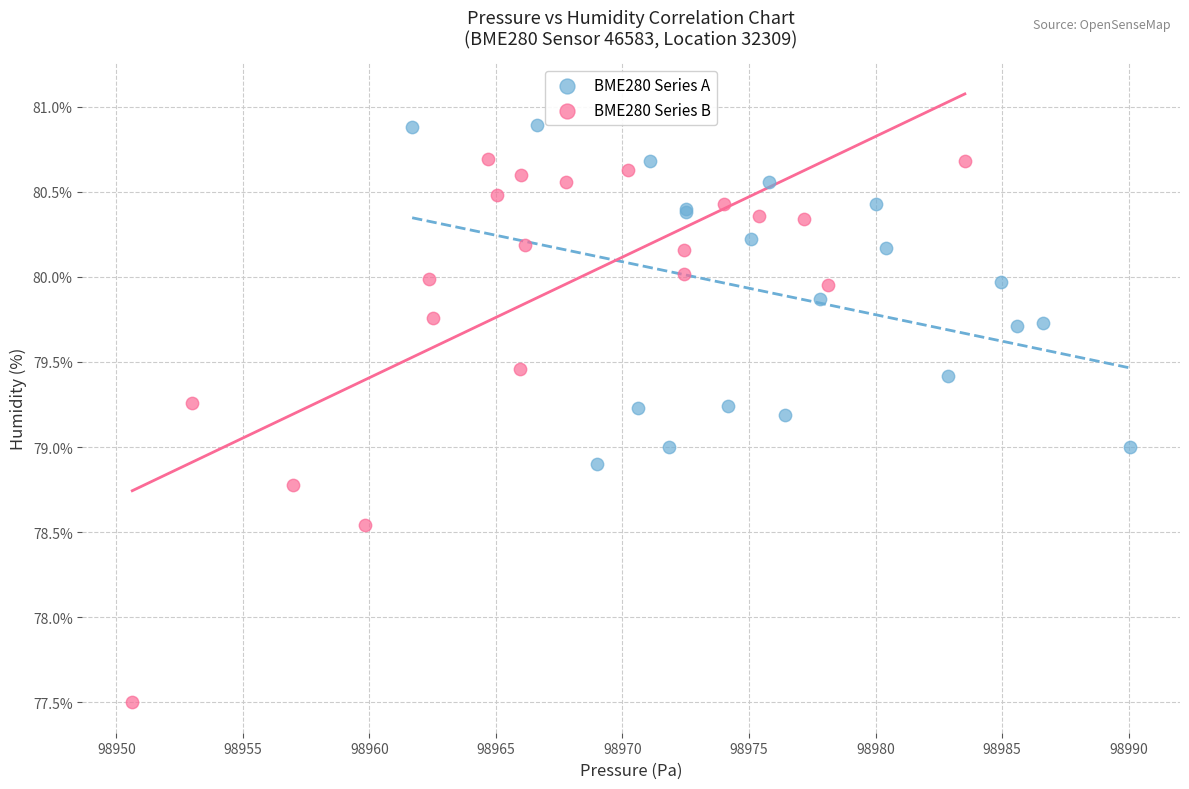

Which series contains the lowest Y value?

BME280 Series B